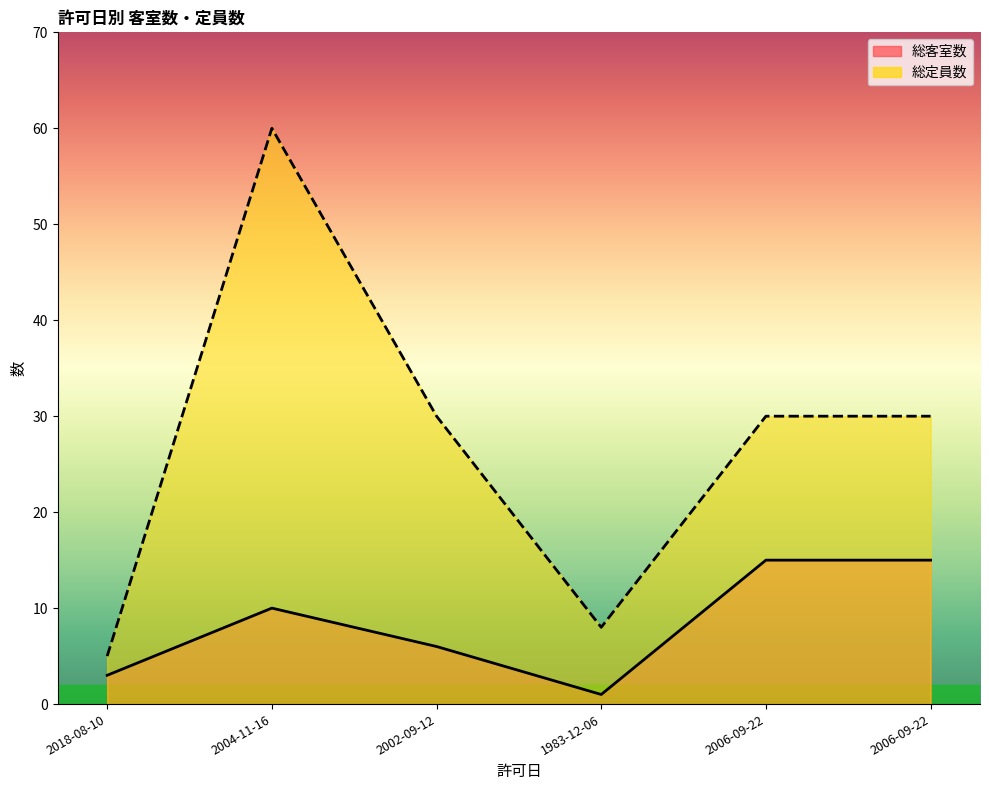

At how many categories does at least one series exceed 46?

1